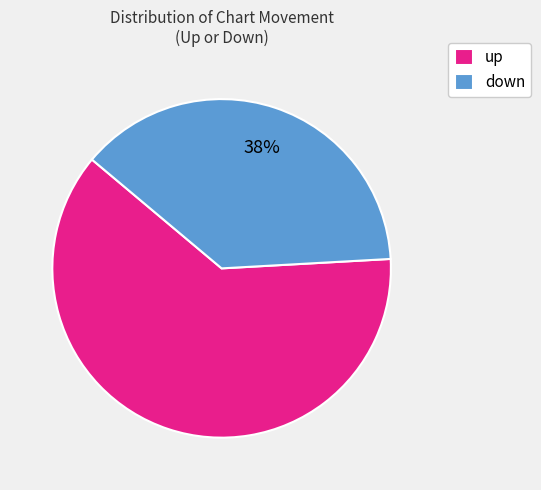

Which has a higher value, up or down?

up